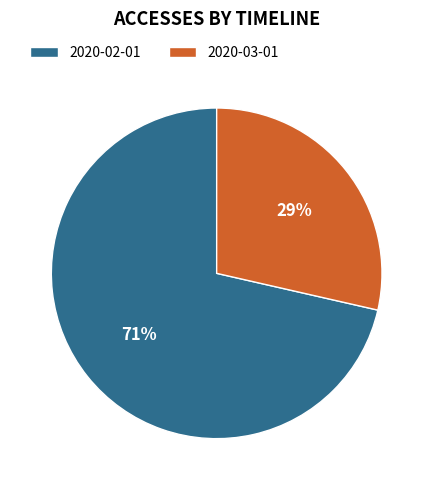

Do 2020-02-01 and 2020-03-01 together represent more than half of the pie?

Yes